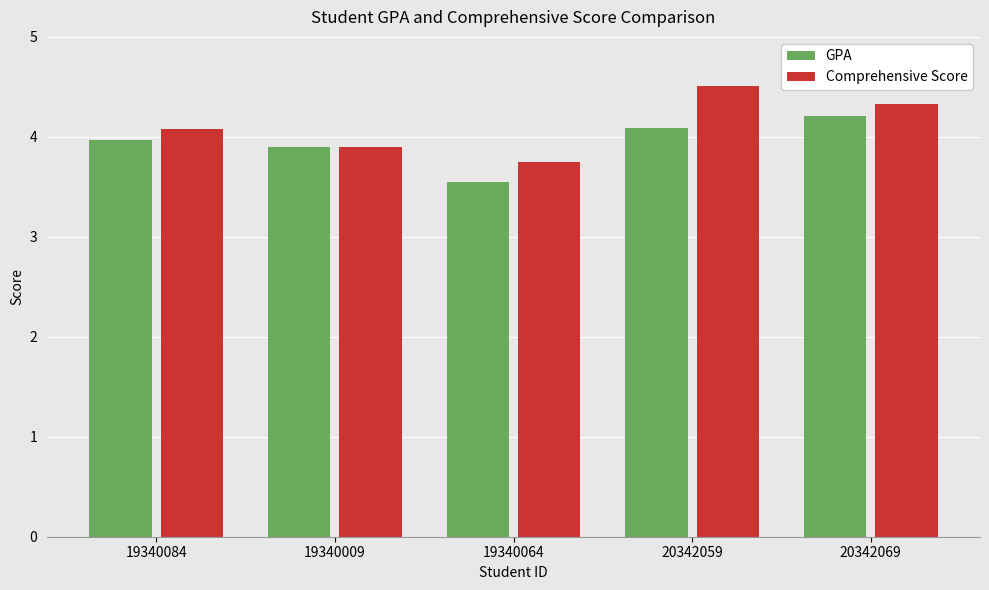

What position from the left is 20342059?

4